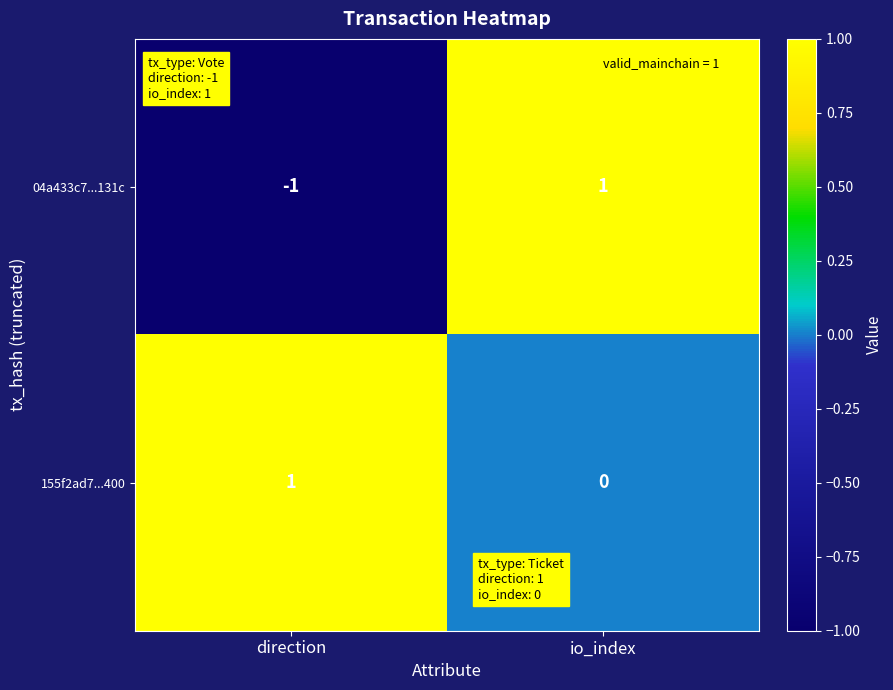

Which series has the largest total across all categories?

155f2ad7...400